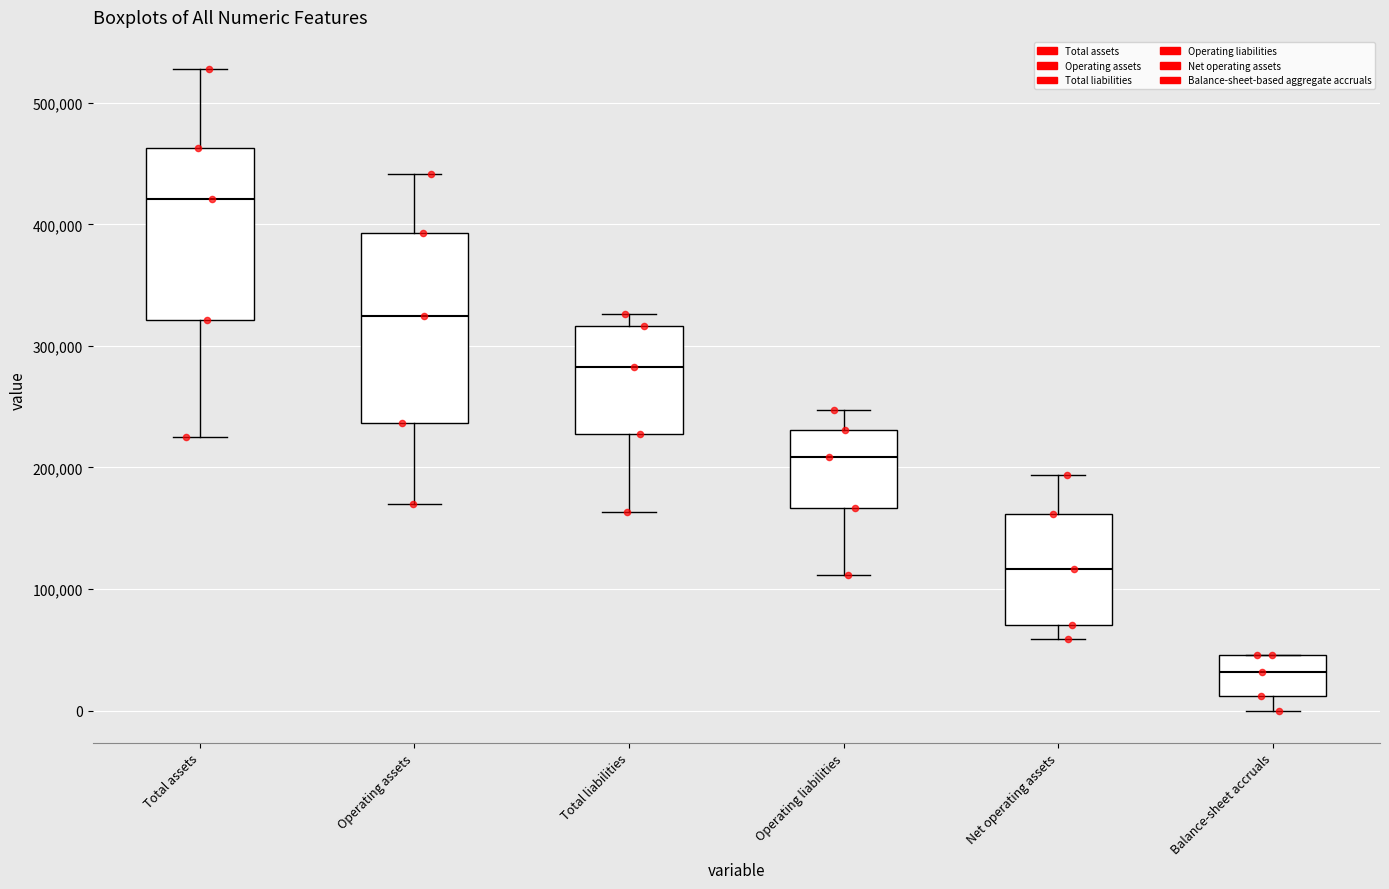

Which box's median line is the lowest?

Balance-sheet accruals